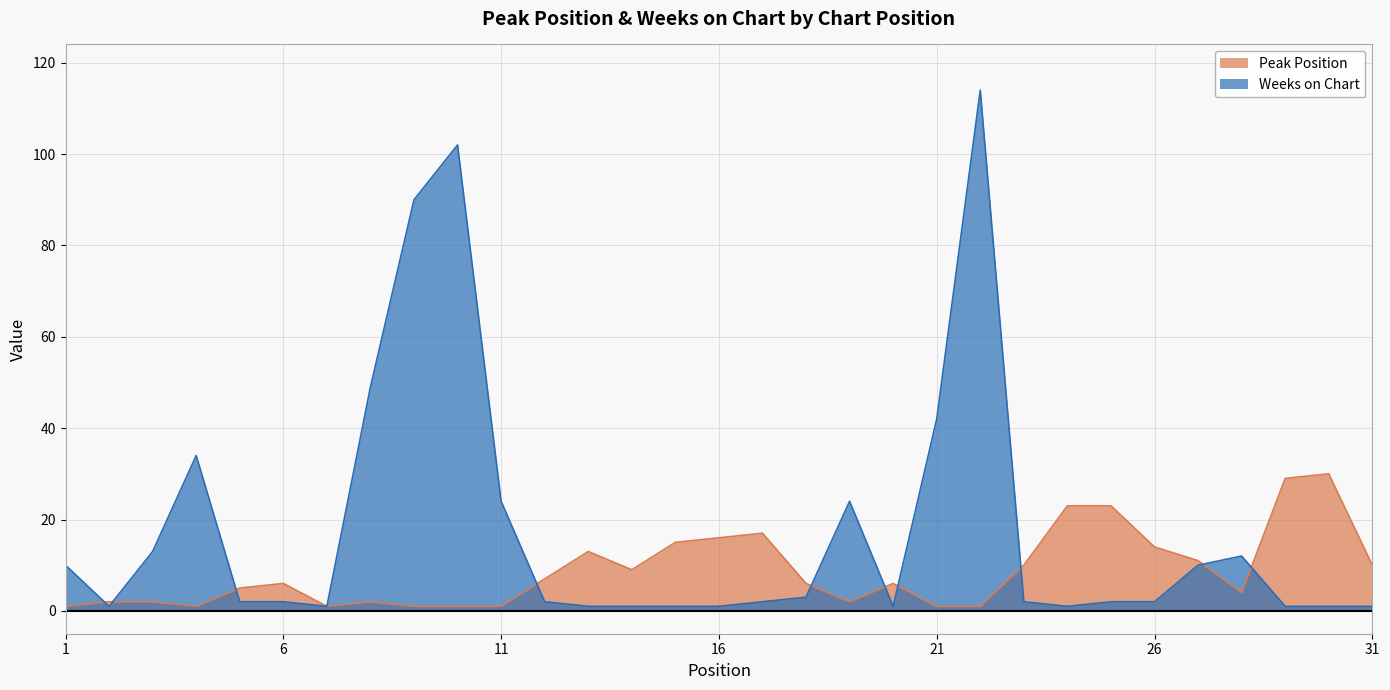

What is the average value of the Peak Position series?

9